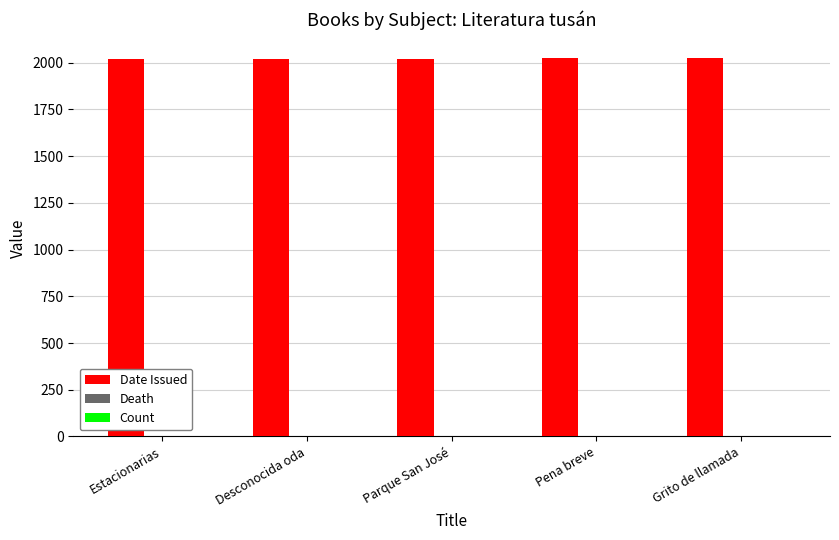

Which series has the largest total across all categories?

Date Issued